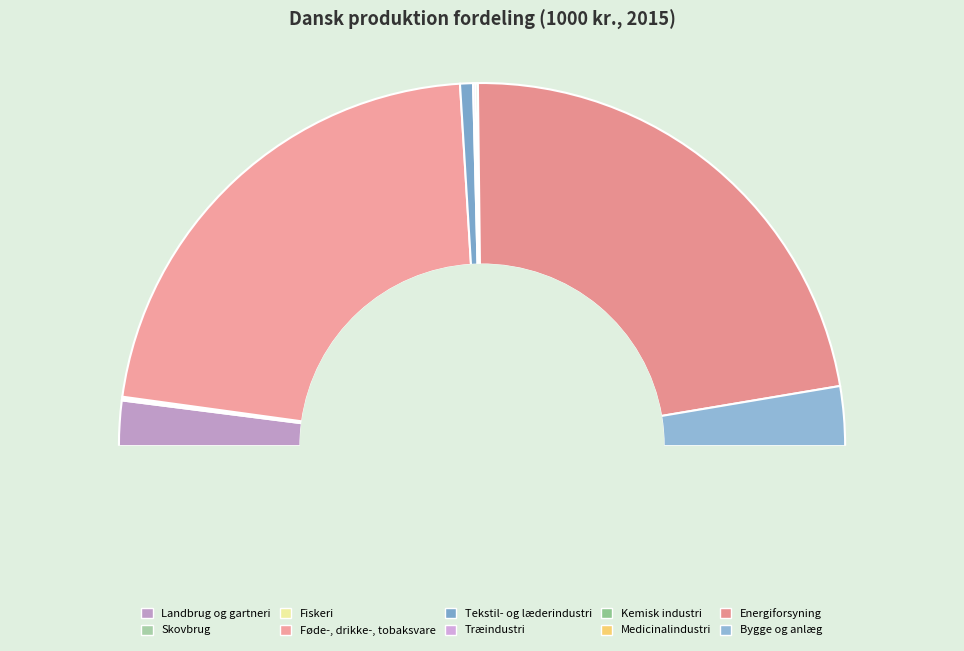

The Skovbrug slice represents 0% of the pie. True or false?

True